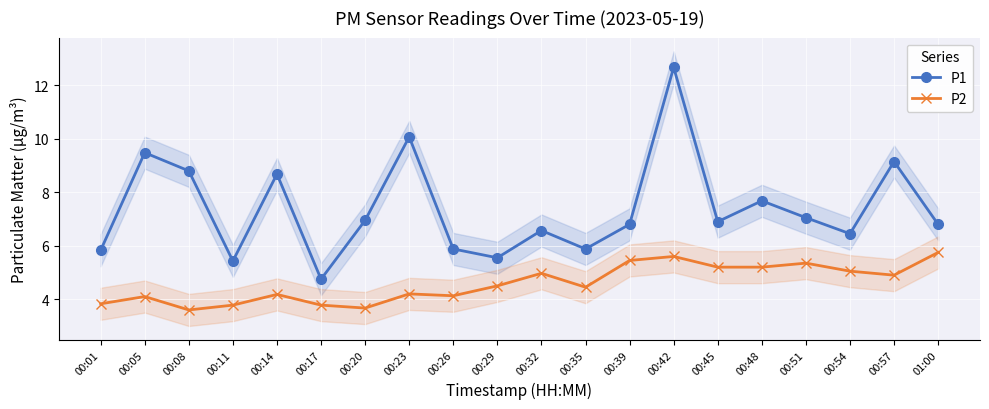

True or false: P2 has more than 1 interior local peaks.

True